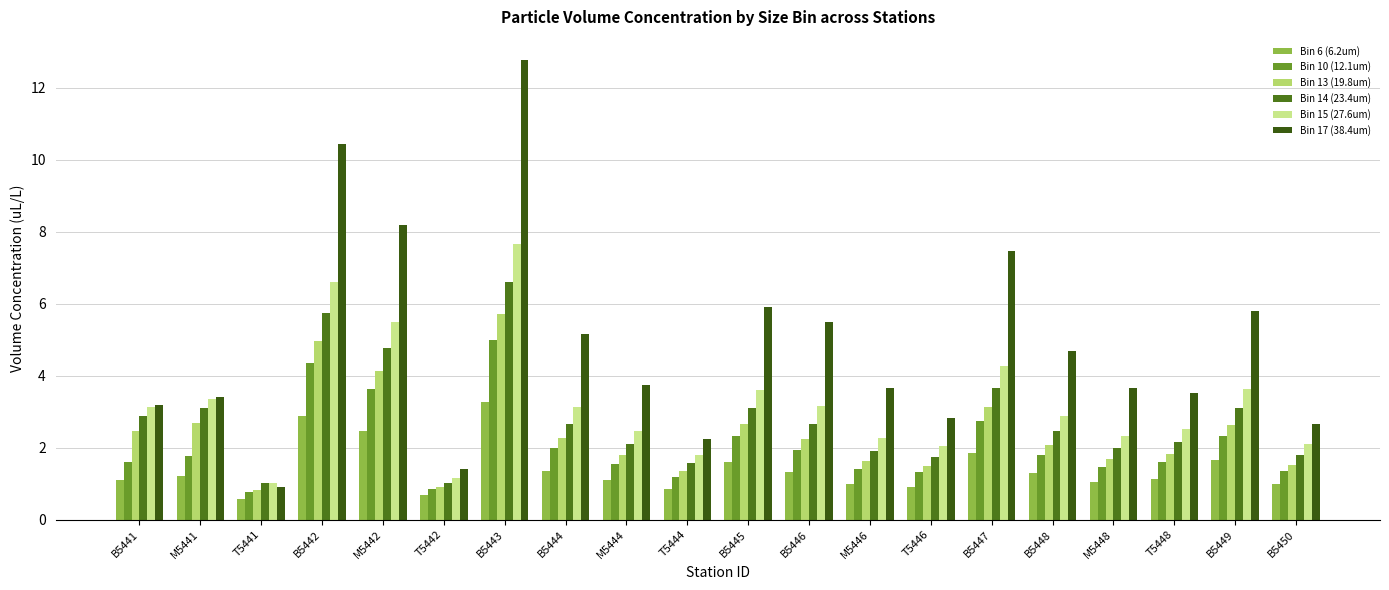

Which category has the lowest value across all series?

T5441